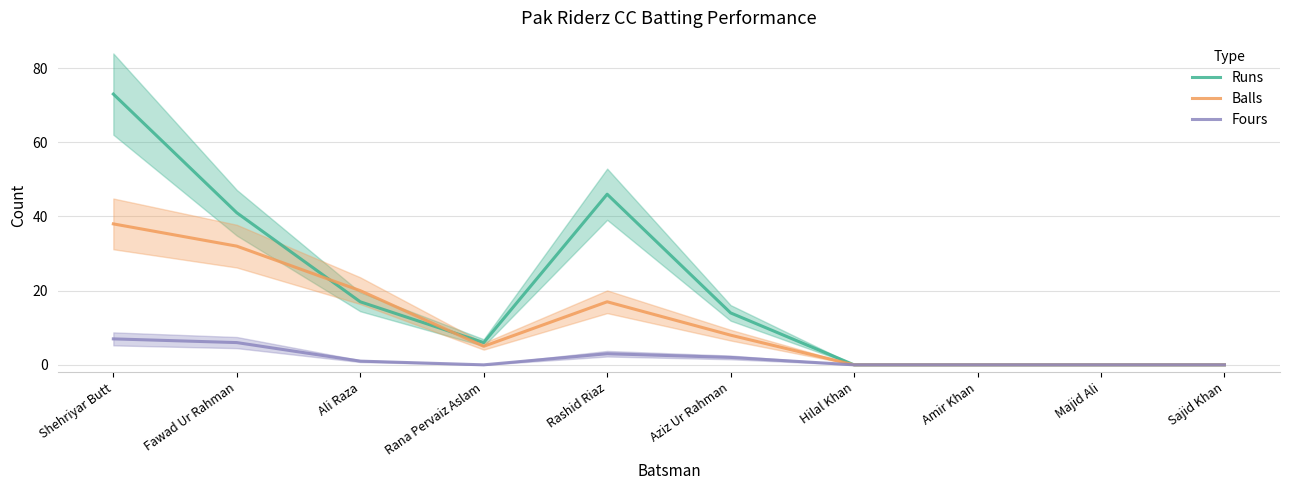

Reading left to right, list all the values displayed in this chart.

Runs: 73	41	17	6	46	14	0	0	0	0
Balls: 38	32	20	5	17	8	0	0	0	0
Fours: 7	6	1	0	3	2	0	0	0	0